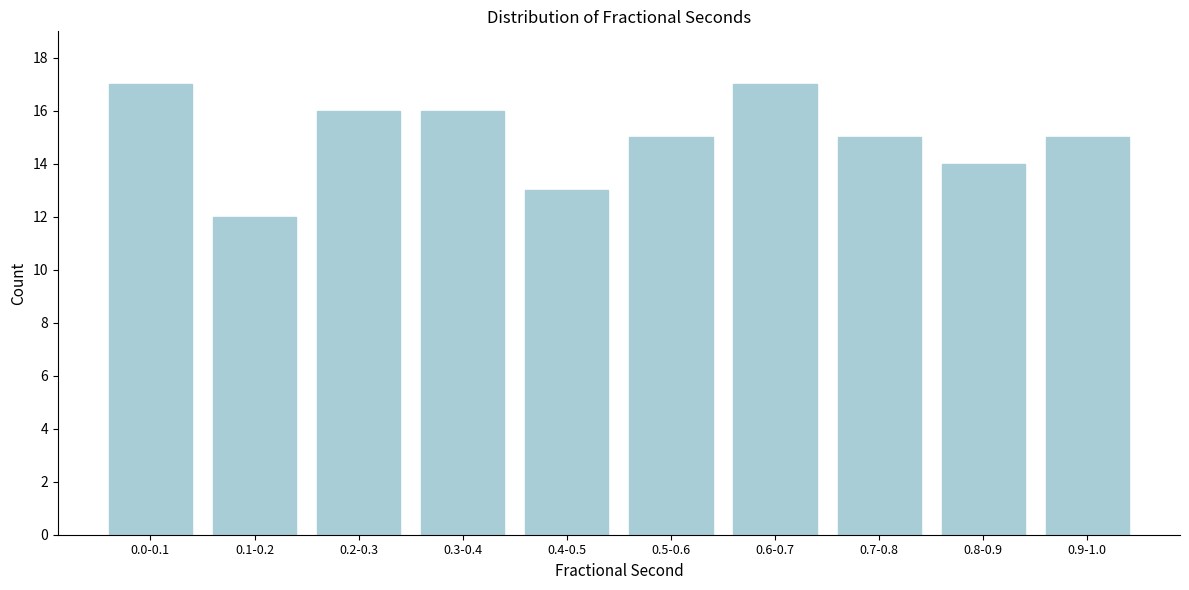

Reading right to left, transcribe all the data shown in this chart.

0.9-1.0=15	0.8-0.9=14	0.7-0.8=15	0.6-0.7=17	0.5-0.6=15	0.4-0.5=13	0.3-0.4=16	0.2-0.3=16	0.1-0.2=12	0.0-0.1=17